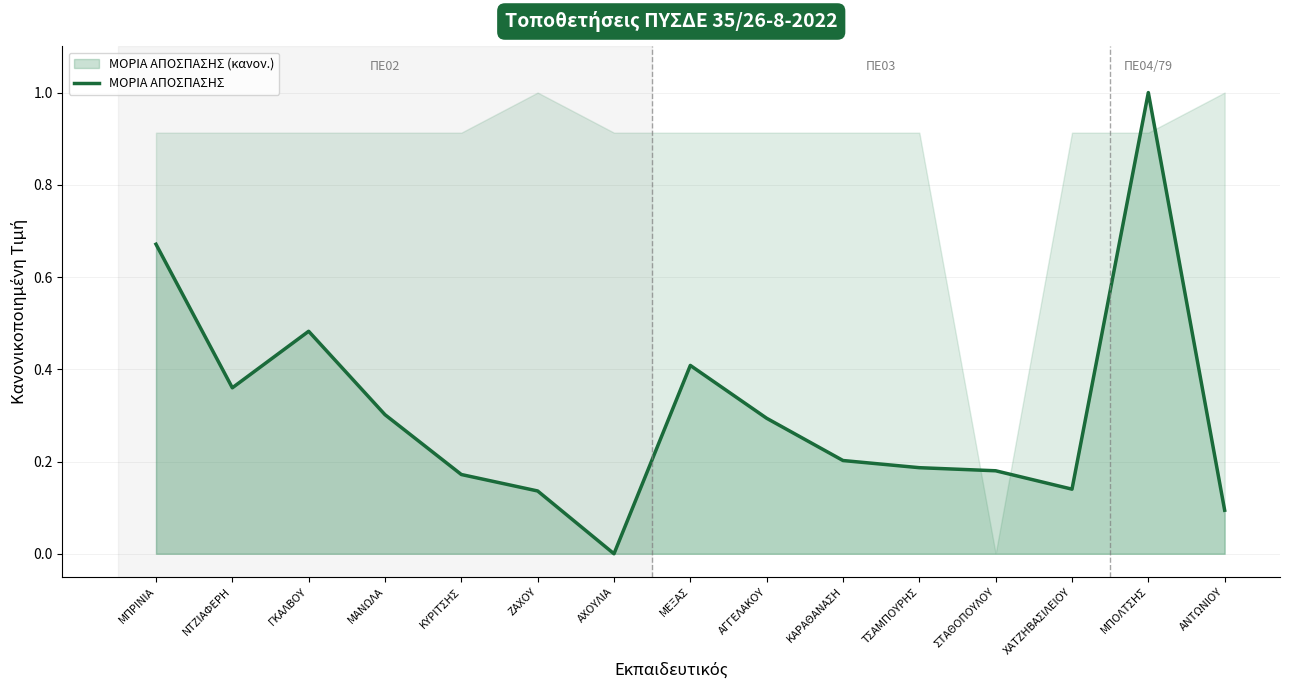

How many data points does each series have?

15